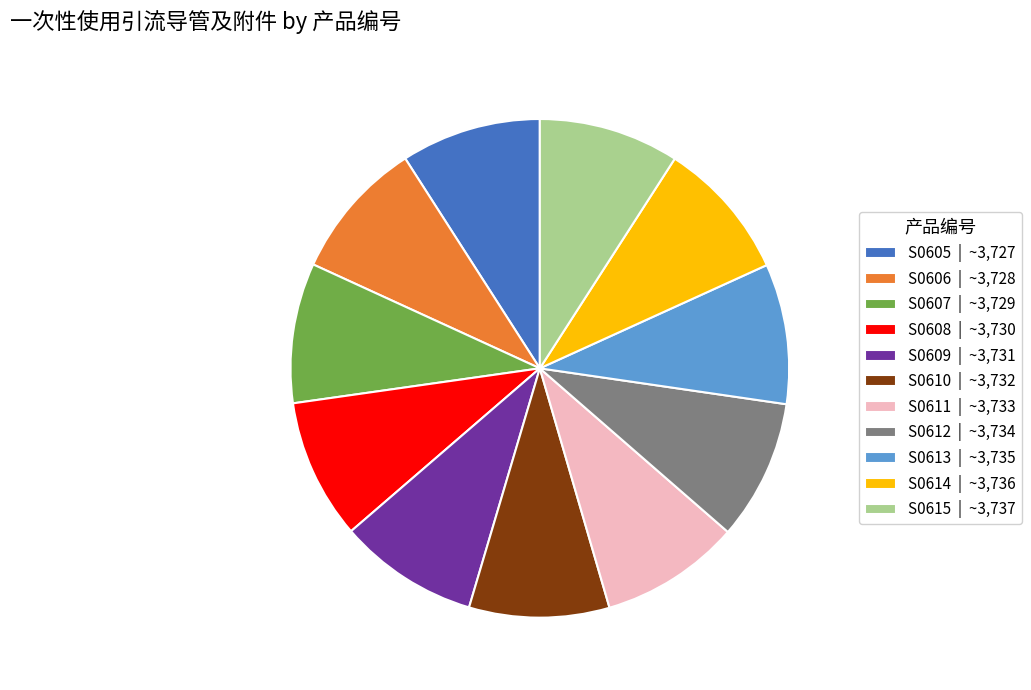

Does S0611 account for over 50% of the chart?

No